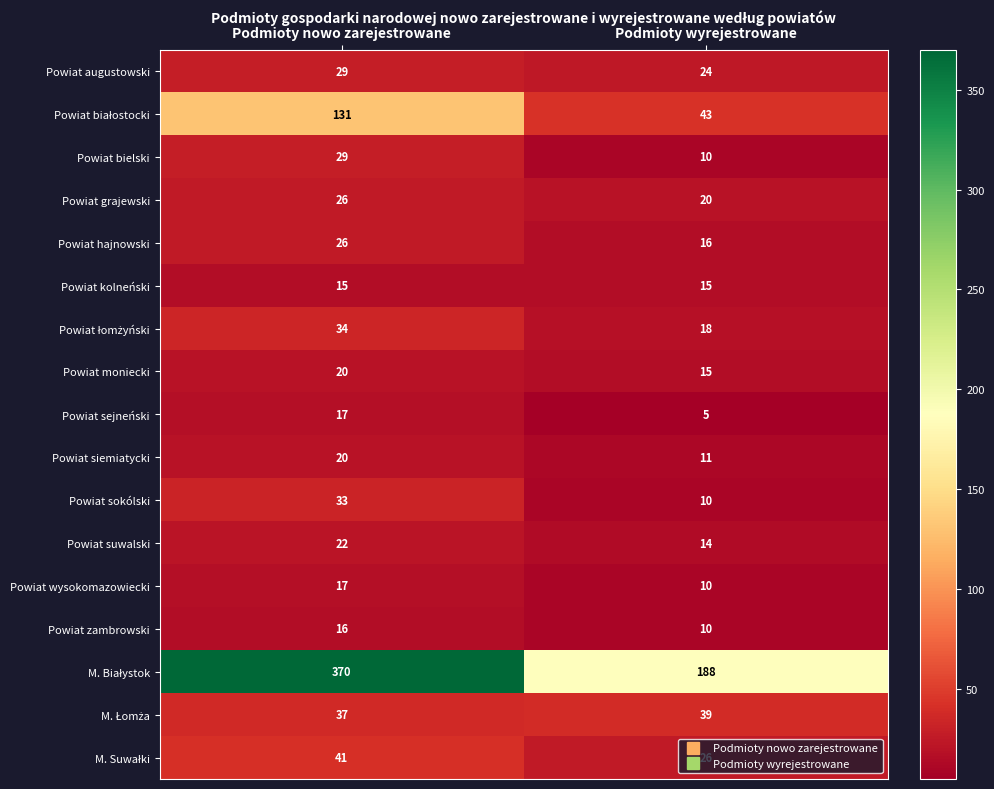

What is the spread (max minus min) of values at Podmioty wyrejestrowane?

183